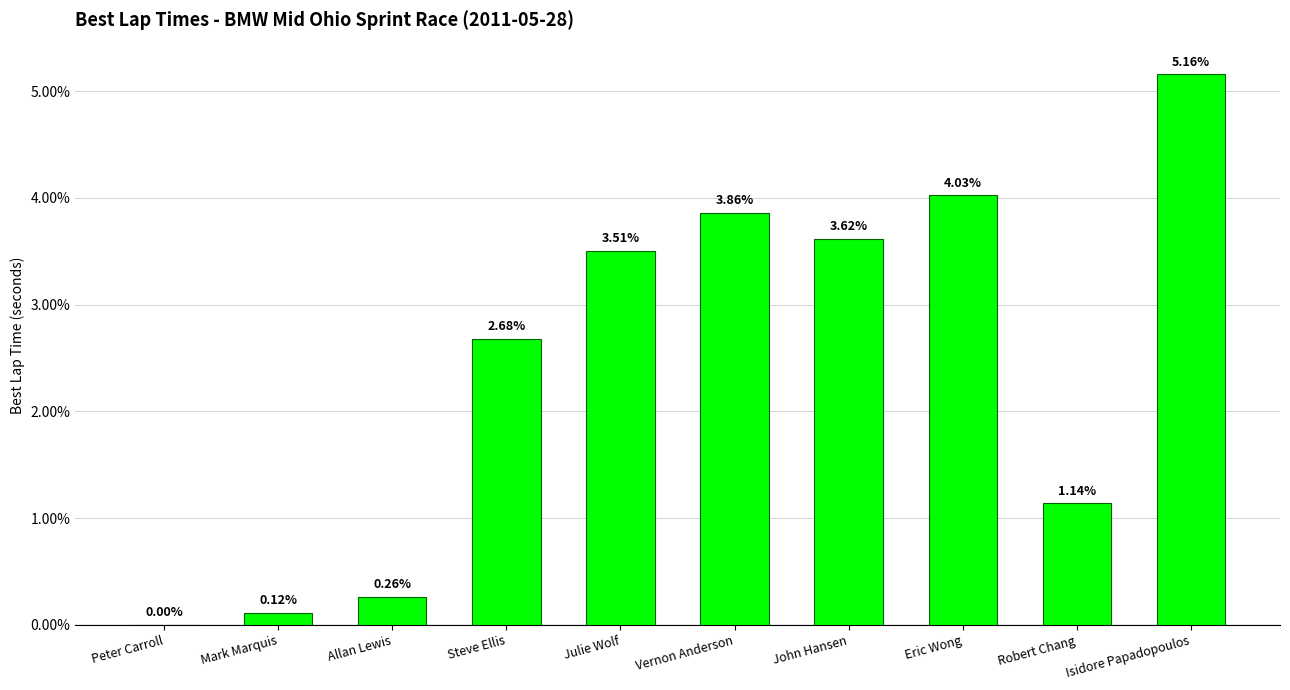

True or false: the data shows 7.3 at Isidore Papadopoulos.

False